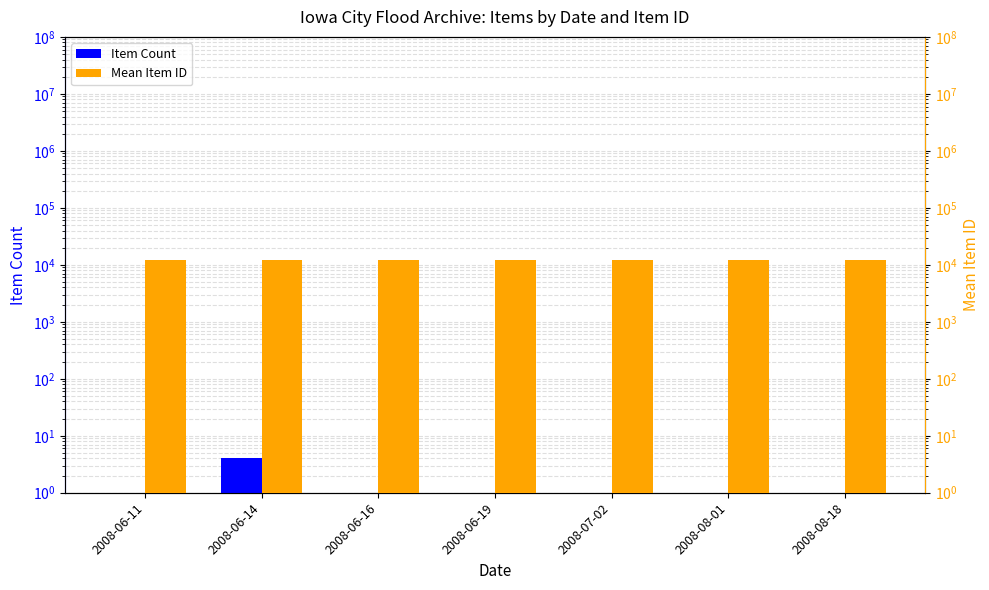

Reading left to right, extract all data points from this chart.

Item Count: 2008-06-11=1.0	2008-06-14=4.0	2008-06-16=1.0	2008-06-19=1.0	2008-07-02=1.0	2008-08-01=1.0	2008-08-18=1.0
Mean Item ID: 2008-06-11=11916.0	2008-06-14=11916.5	2008-06-16=11910.0	2008-06-19=11922.0	2008-07-02=11914.0	2008-08-01=11920.0	2008-08-18=11924.0